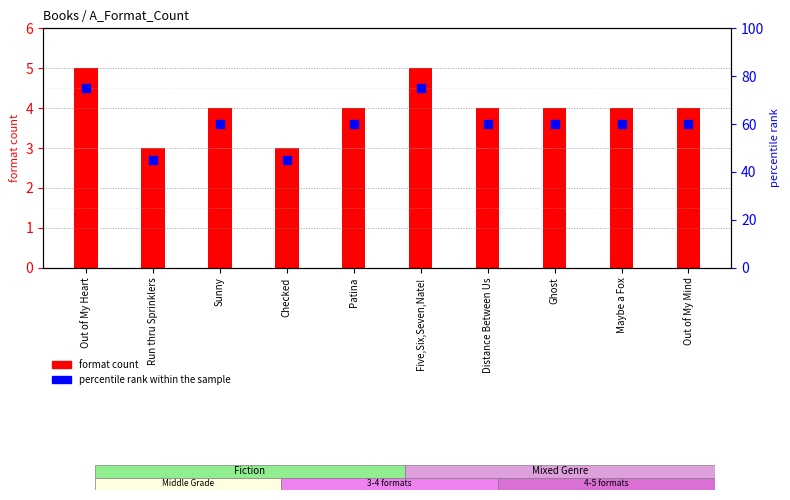

What is the total value across all series at Distance Between Us?

64